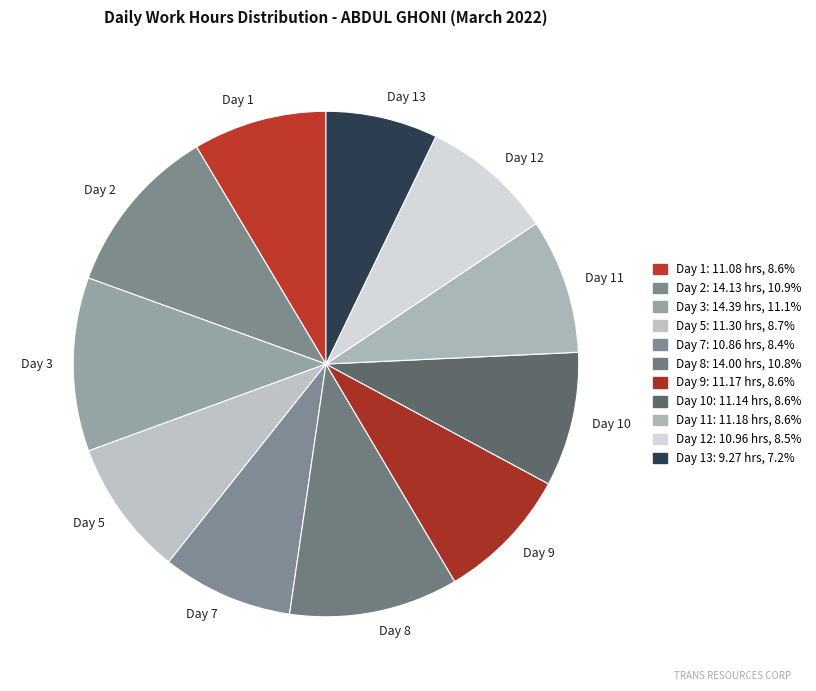

Is the sum of Day 5 and Day 9 greater than half?

No